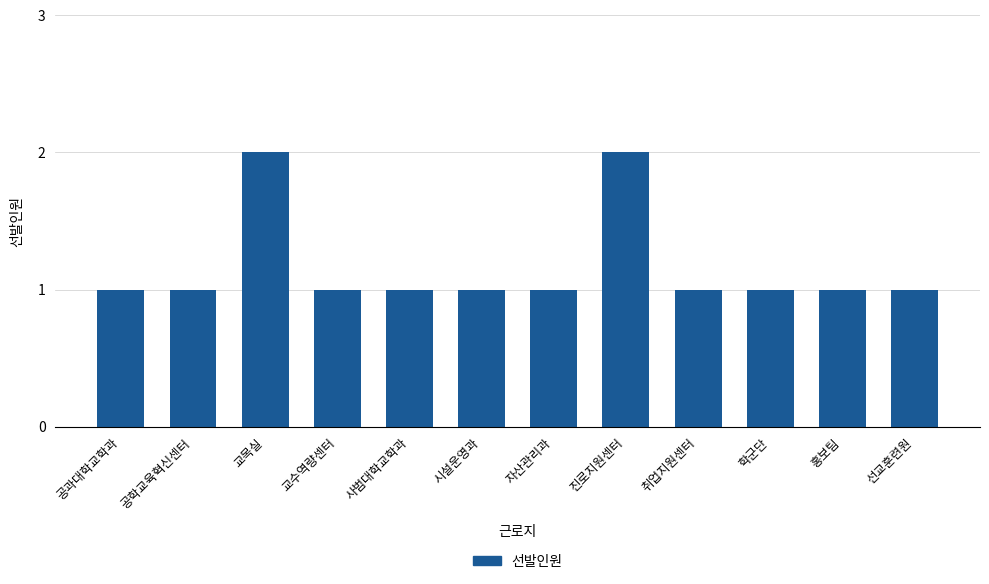

What is the sum of all values?

14